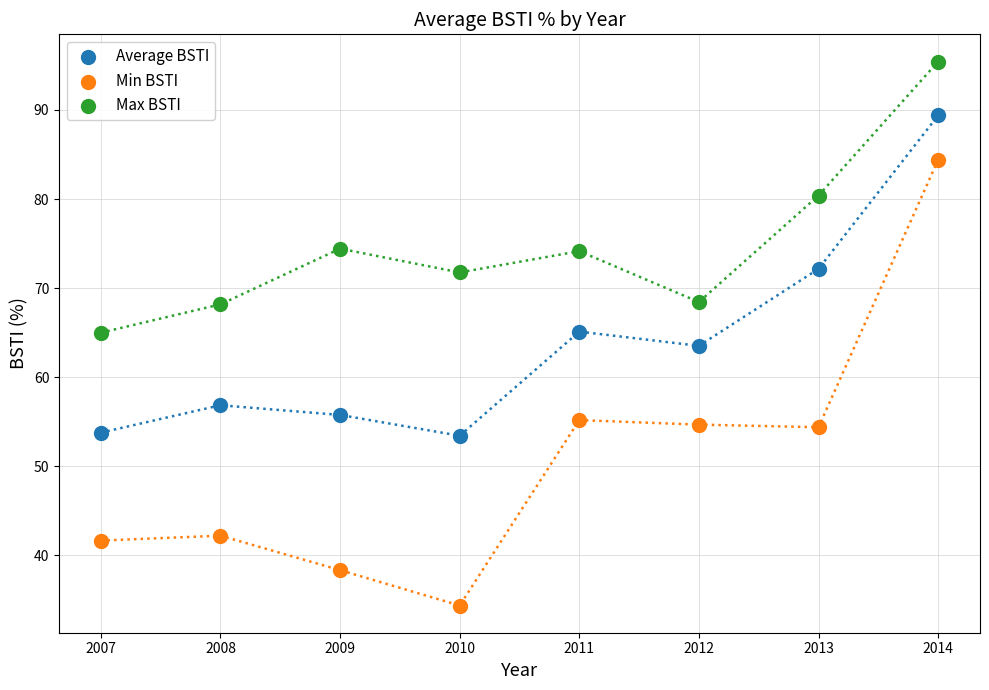

Which series has the widest spread of Y values?

Min BSTI